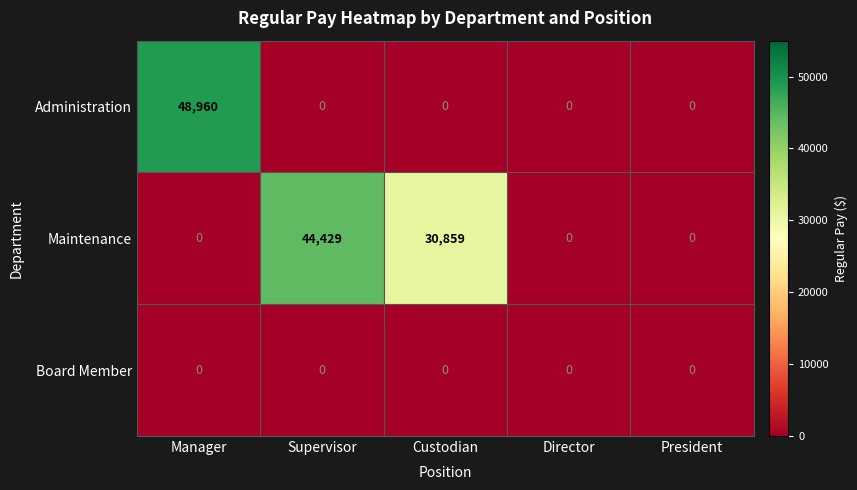

The Administration series shows 0 at Custodian. True or false?

True